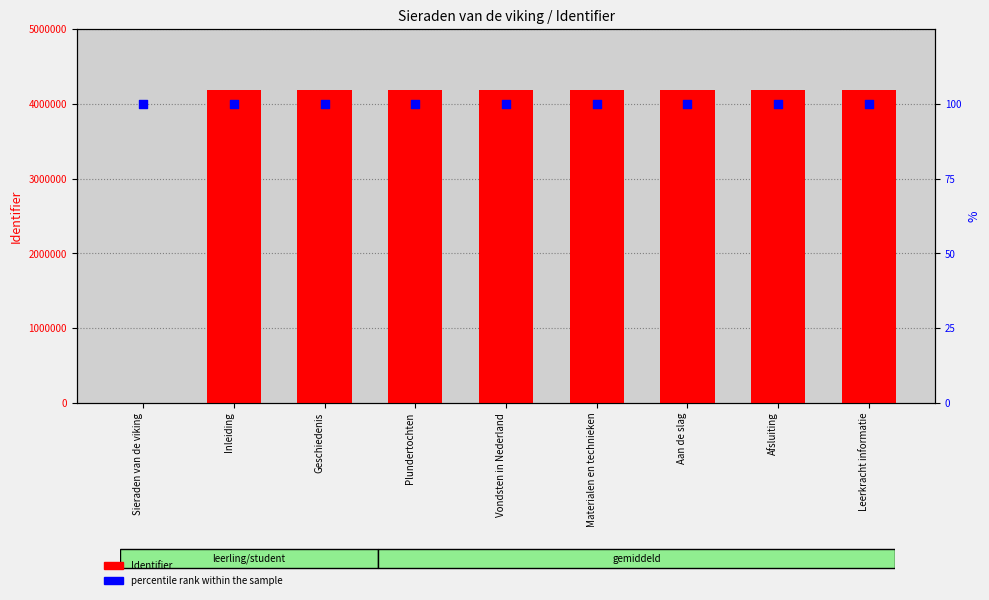

Is the value of percentile rank within the sample at Inleiding greater than the value of Identifier at Sieraden van de viking?

Yes